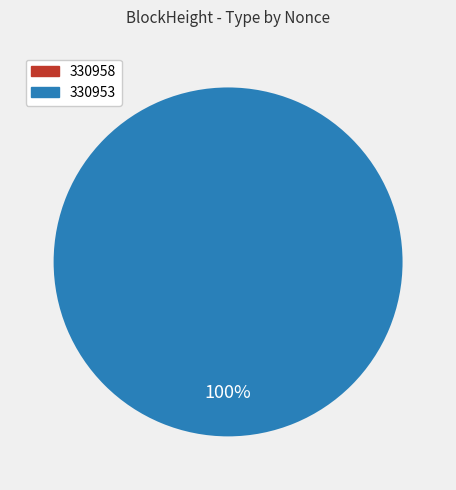

Does any single category account for the majority?

Yes